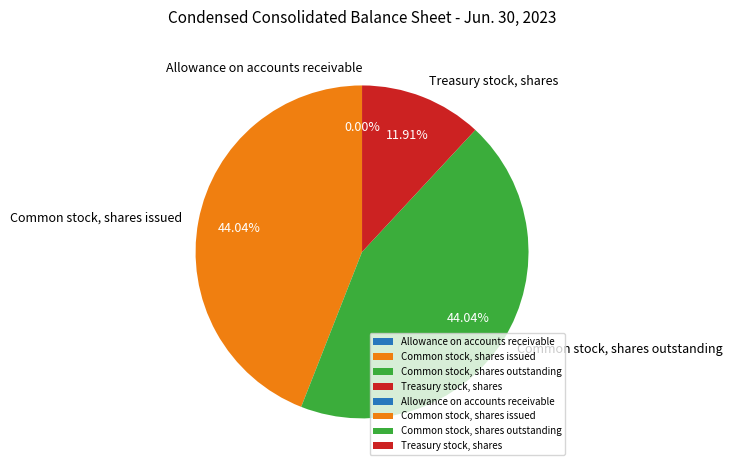

Approximately how many times larger is the value at Treasury stock, shares compared to Common stock, shares issued?

0.3